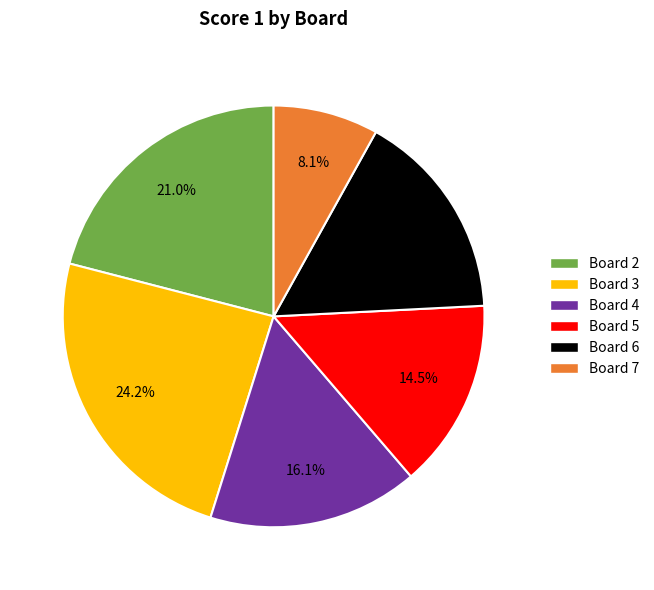

To the nearest percent, what is the difference between the largest and smallest slice percentages?

16%